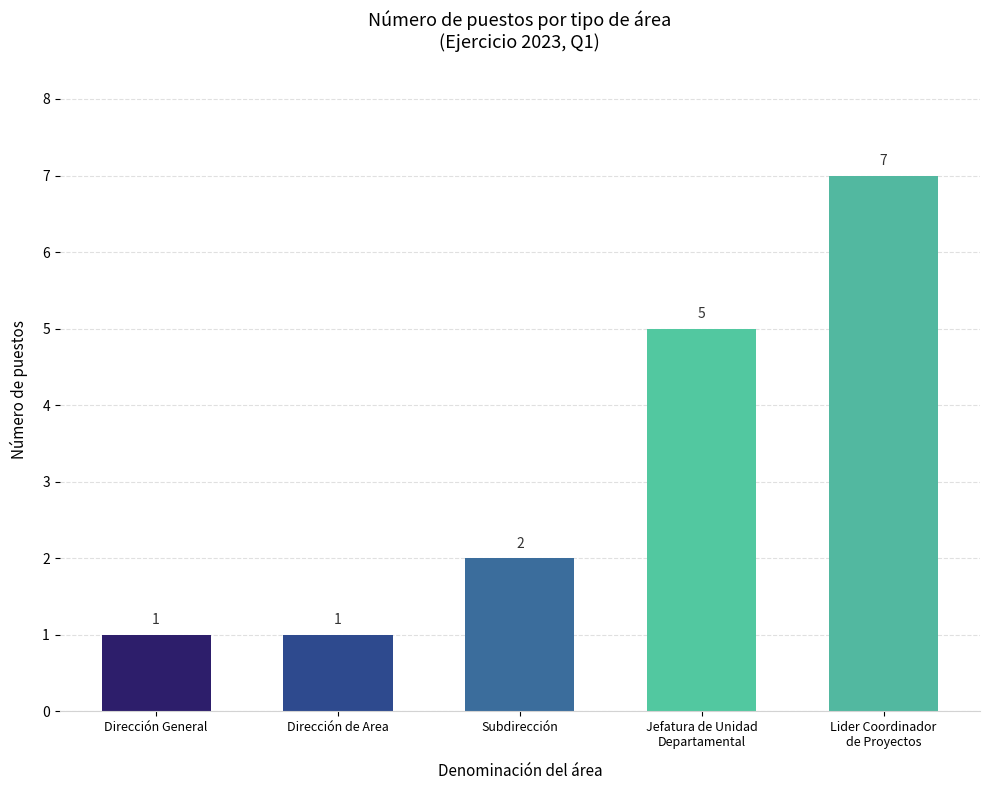

What is the change in value from Dirección de Area to Subdirección?

+1